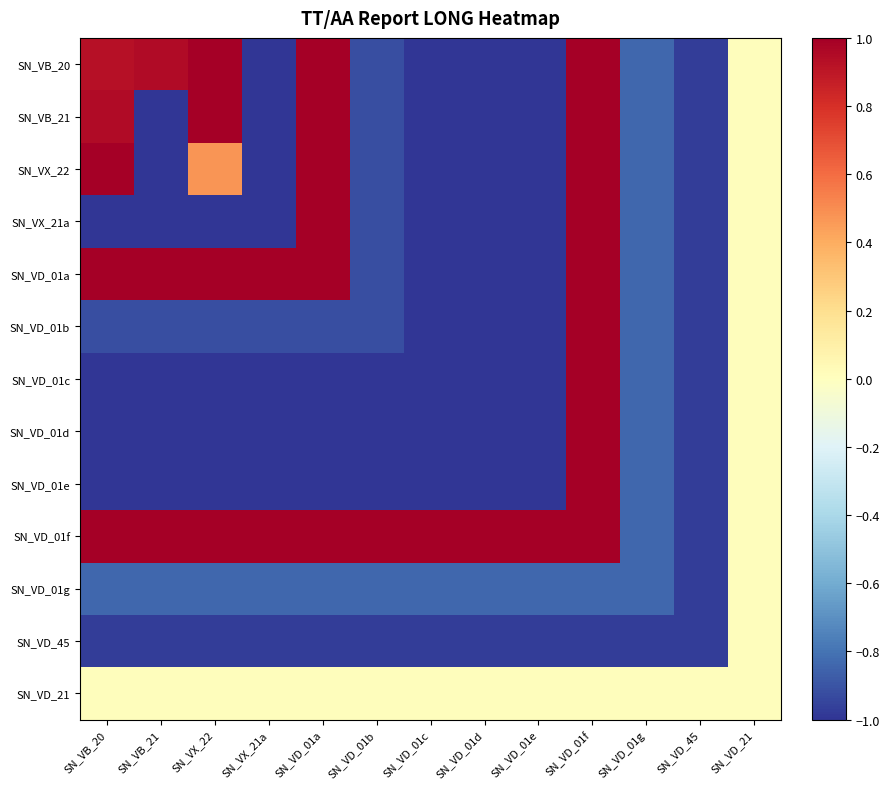

At SN_VD_01g, list the series in order from smallest to largest.

SN_VD_45, SN_VB_20, SN_VB_21, SN_VX_22, SN_VX_21a, SN_VD_01a, SN_VD_01b, SN_VD_01c, SN_VD_01d, SN_VD_01e, SN_VD_01f, SN_VD_01g, SN_VD_21